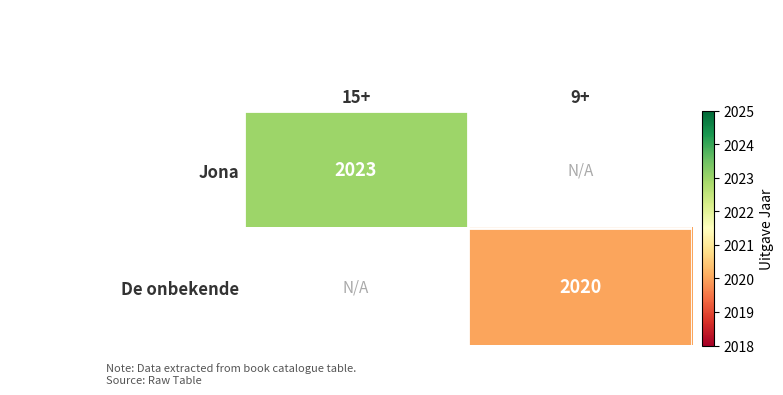

The Jona series shows 2023 at 15+. True or false?

True